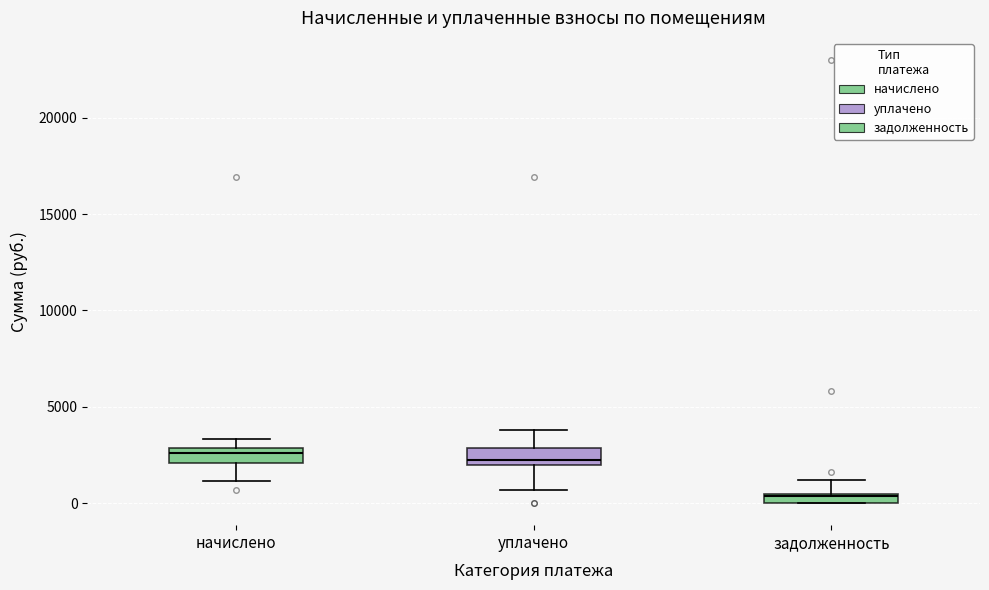

Where does the lower whisker of the box for уплачено end on the y-axis? The values are not printed on the chart, so give them approximately, as read against the axis.

500